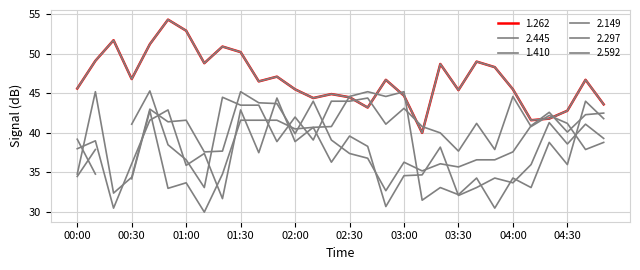

True or false: 1.410 and 2.297 intersect in this chart.

False